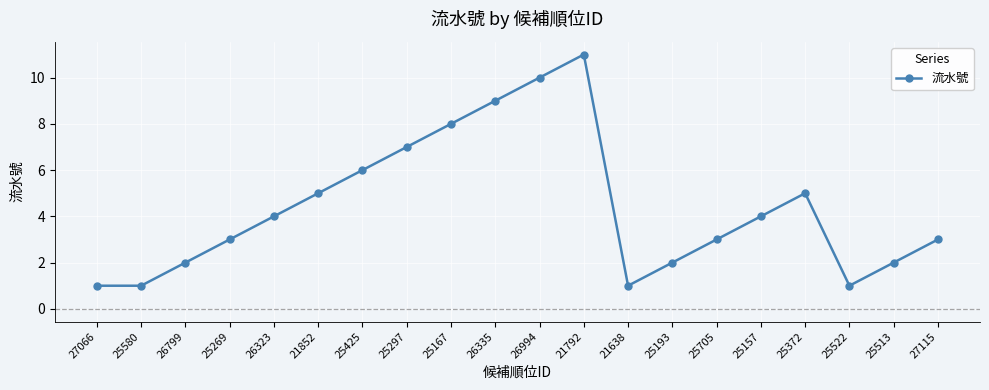

How many lines are shown in the chart?

1